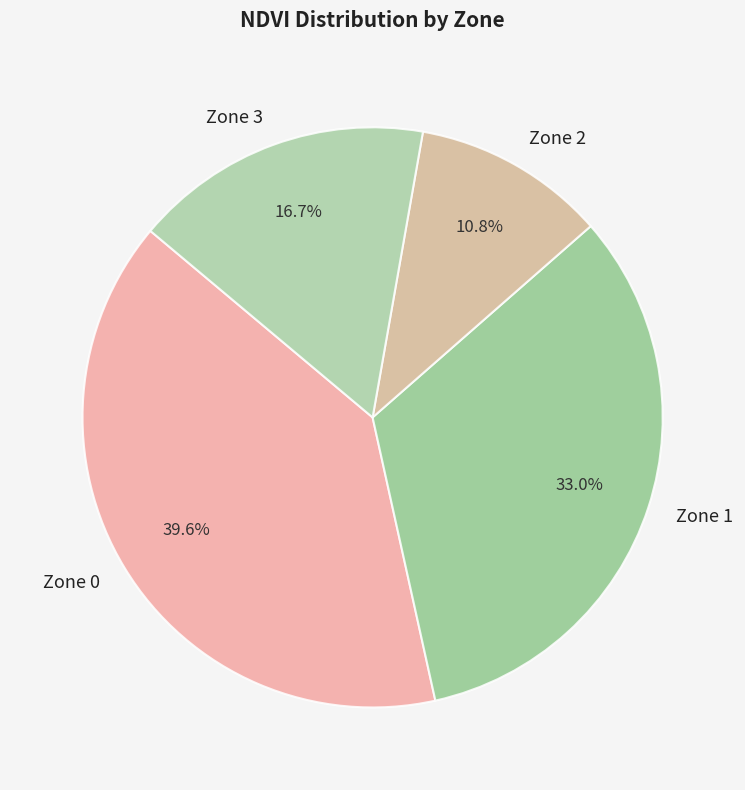

True or false: Zone 2 accounts for 4% of the total.

False